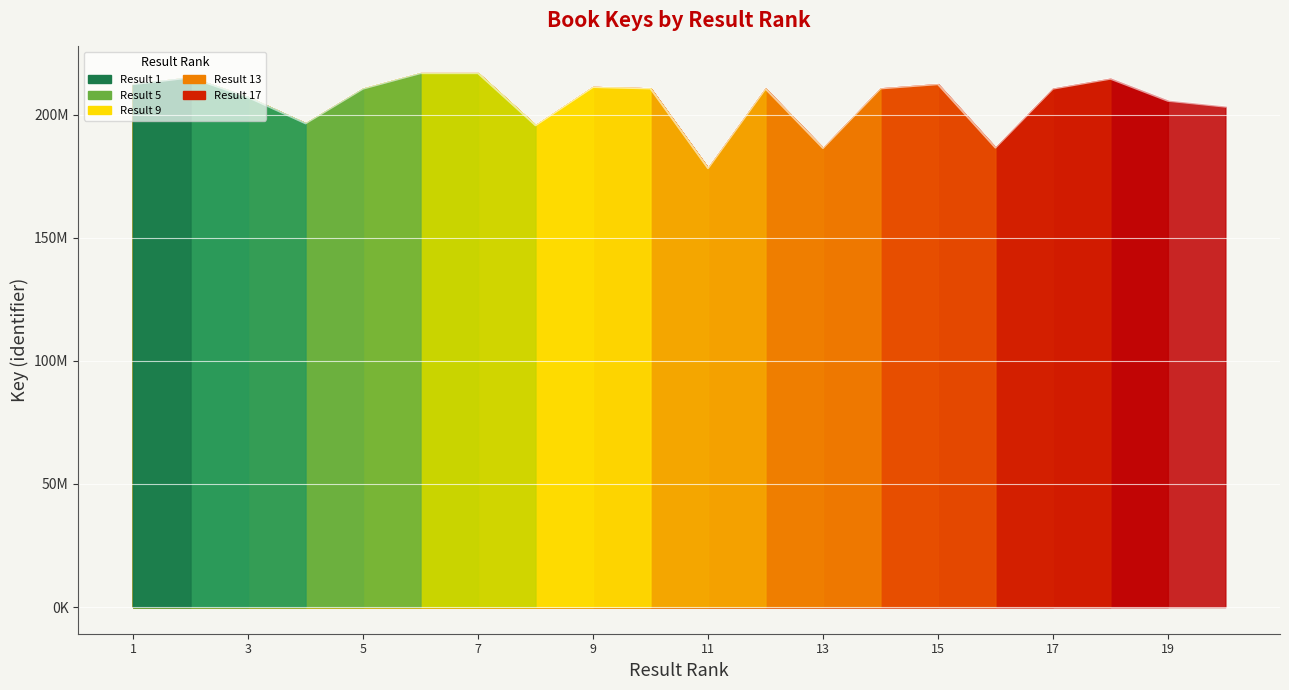

What is the change in value from 3 to 9?

+4127656